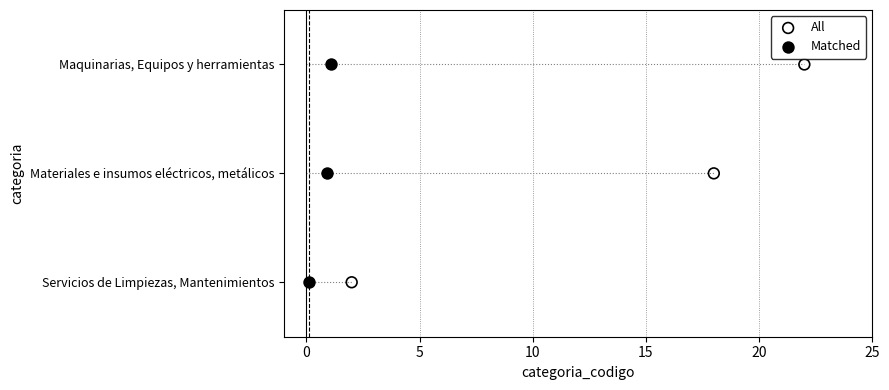

Which series contains the lowest Y value?

All